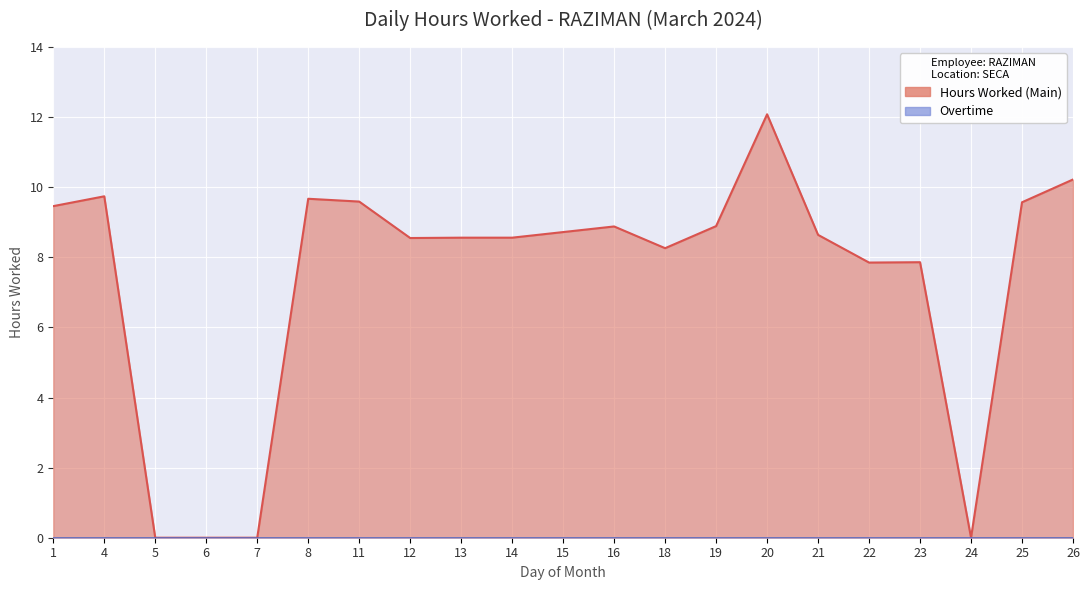

What is the average value?

7.4